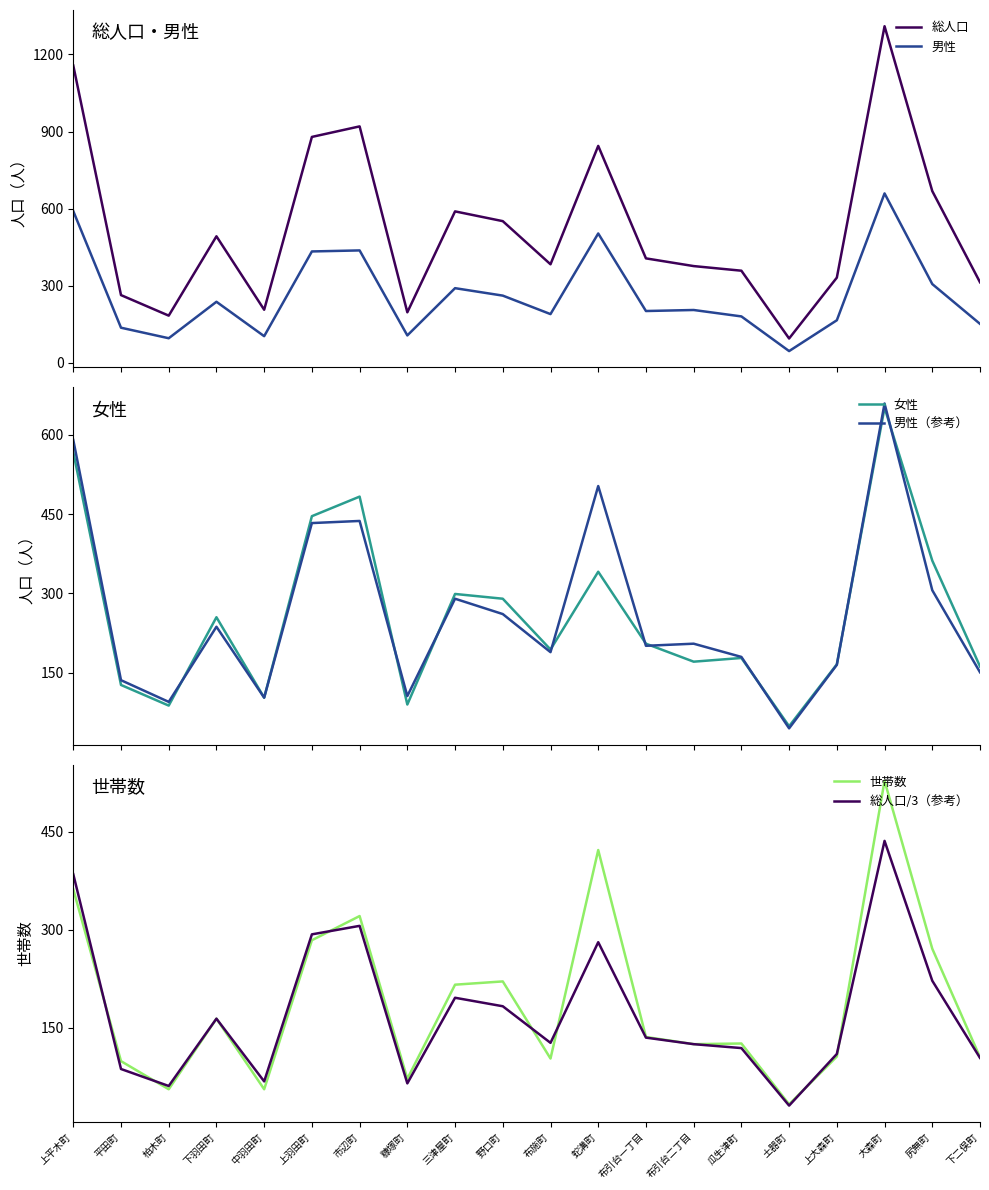

True or false: 世帯数 and 総人口/3（参考） intersect in this chart.

True